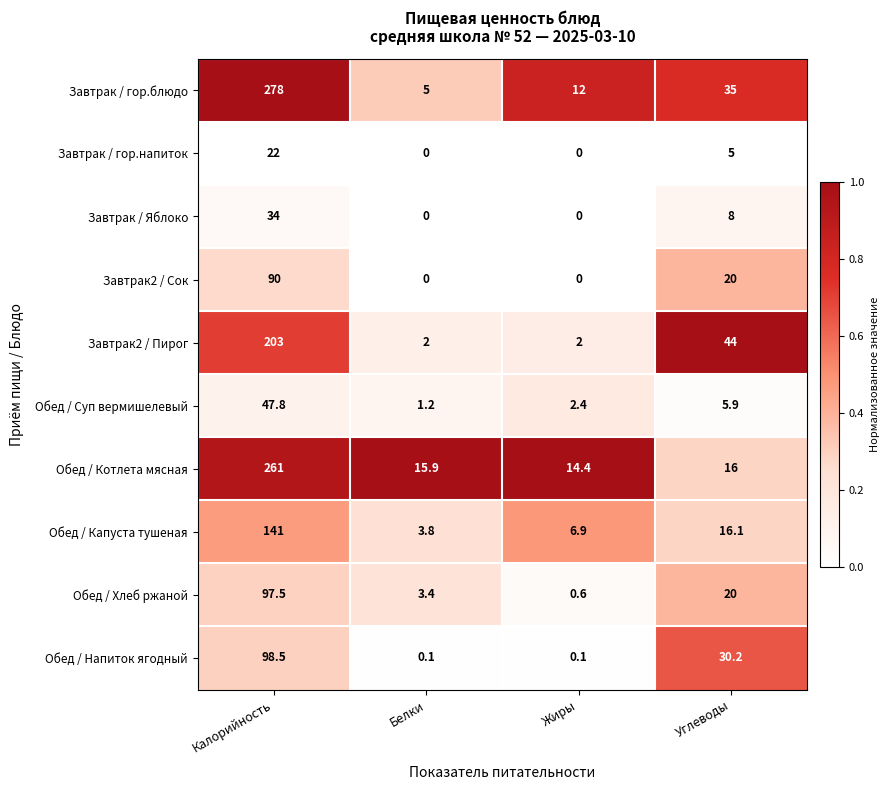

What is the total value across all series at Жиры?

38.4